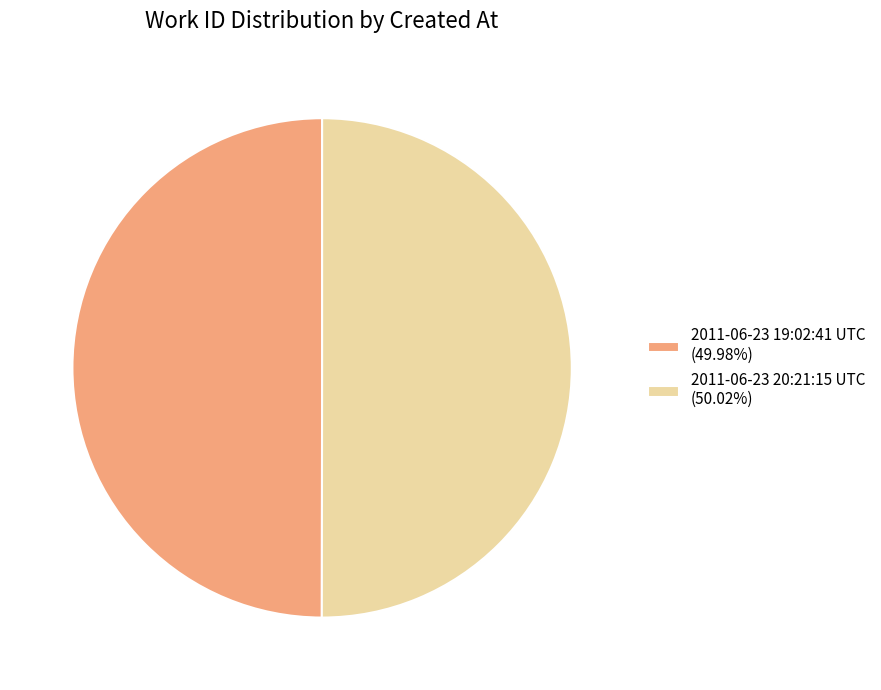

Combined, do 2011-06-23 20:21:15 UTC (50.02%) and 2011-06-23 19:02:41 UTC (49.98%) account for over 50%?

Yes